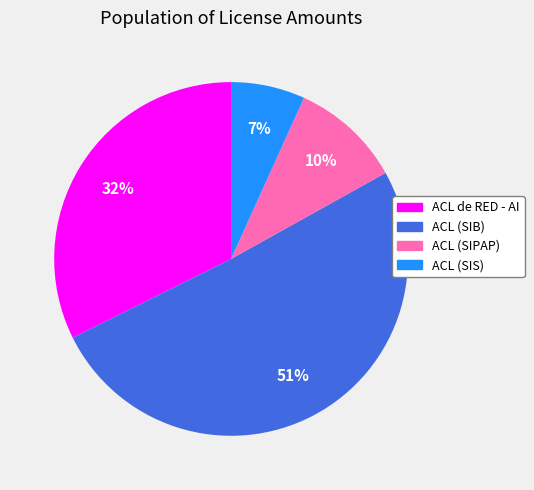

True or false: ACL de RED - AI accounts for 23% of the total.

False